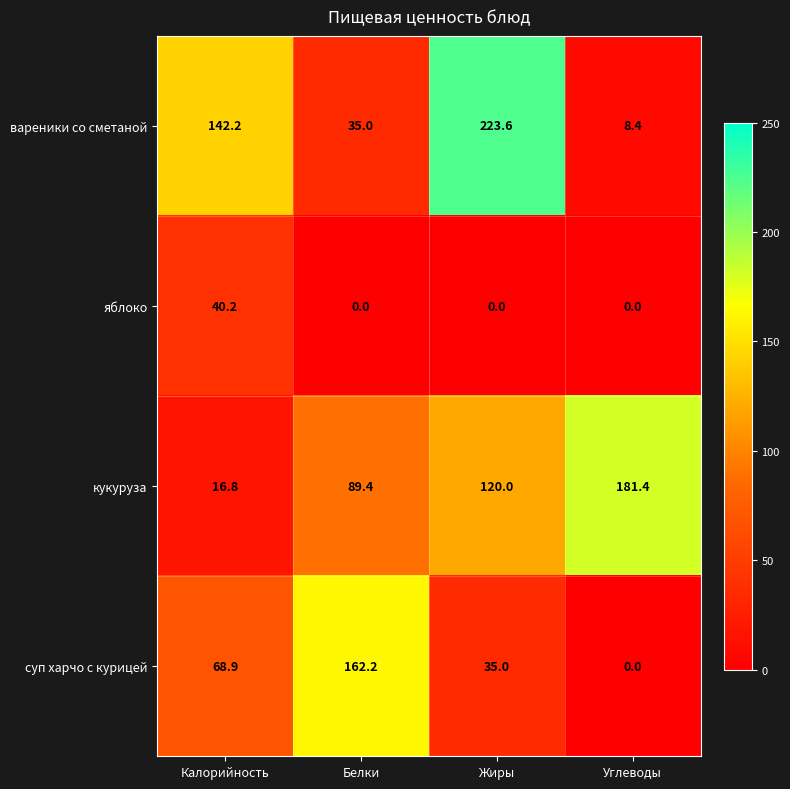

The value of яблоко at Жиры is 19.0. True or false?

False